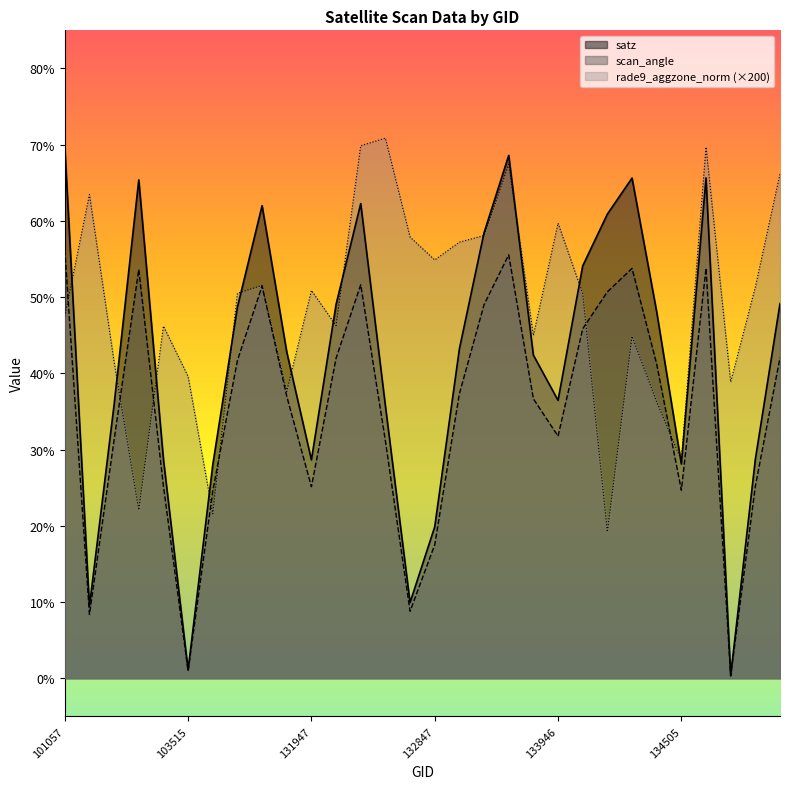

At which category is the sum across all series the highest?

133392